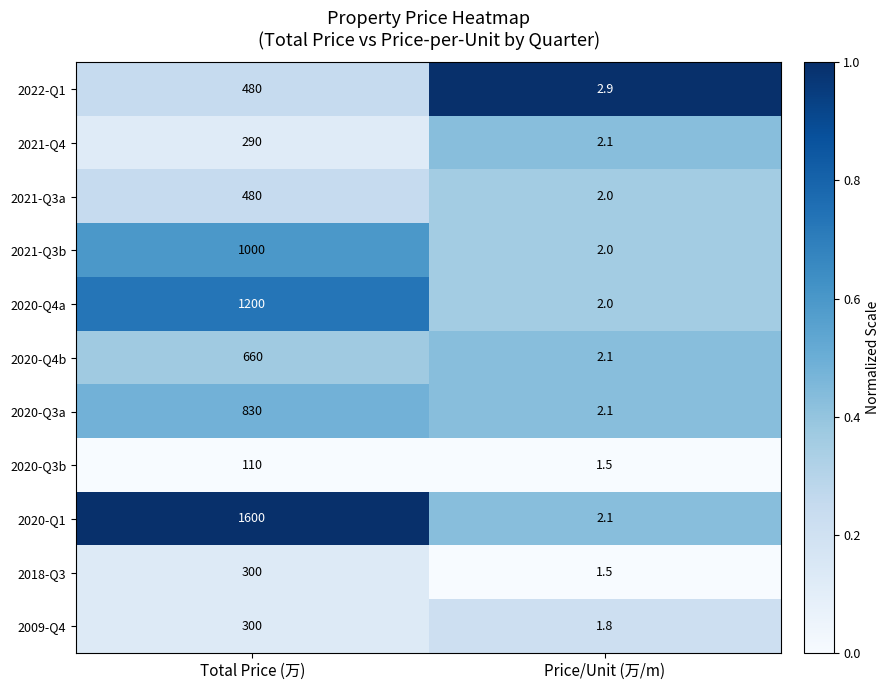

Is it true that 2020-Q1 equals 743.8 at Total Price (万)?

False